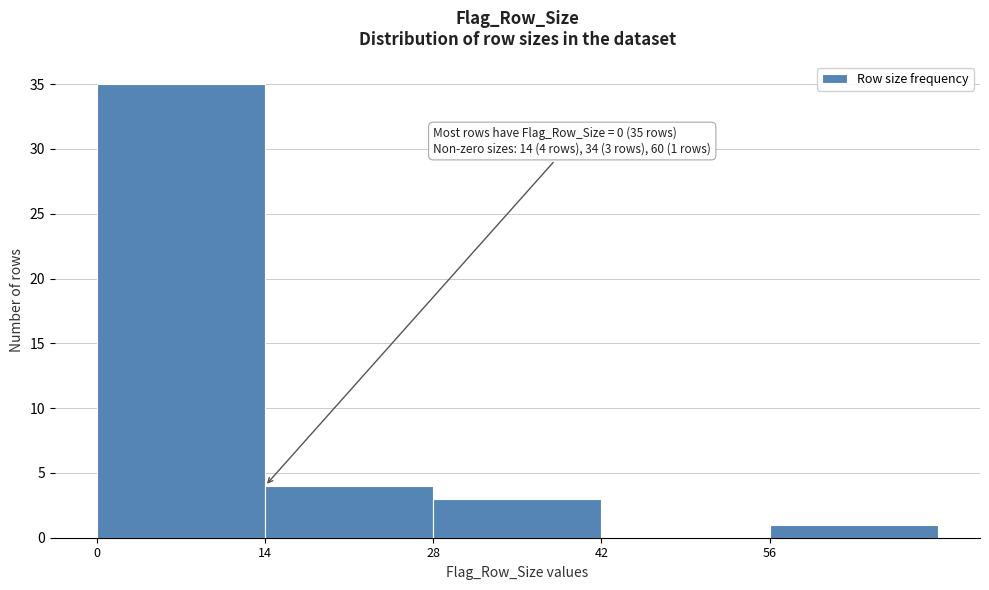

Over which range of the x-axis is the bar tallest?

0 to 14